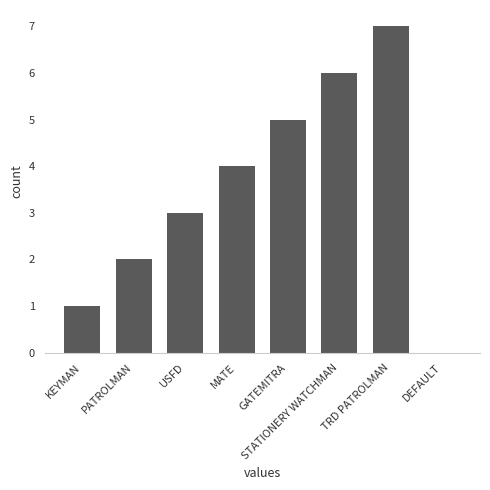

The chart shows a value of 7 at MATE. True or false?

False